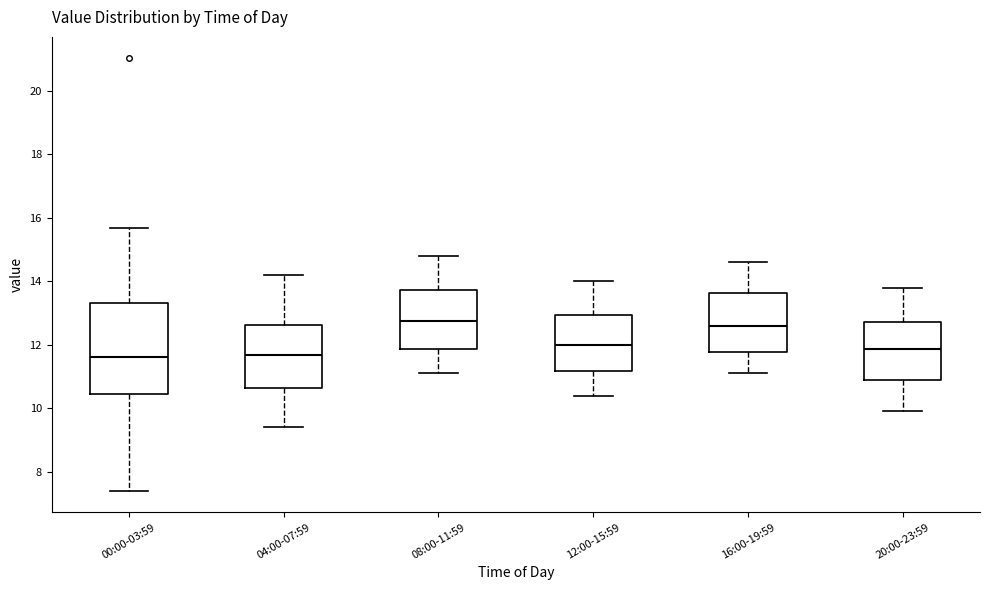

Reading left to right, transcribe this box plot: for each box, give where its median line is, the range the box spans, and where its two whiskers end, as read against the y-axis. The values are not printed on the chart, so give them approximately, as read against the axis.

00:00-03:59: median 11.6, box 10.4 to 13.4, whiskers 7.4 to 15.6
04:00-07:59: median 11.6, box 10.6 to 12.6, whiskers 9.4 to 14.2
08:00-11:59: median 12.8, box 11.8 to 13.8, whiskers 11.2 to 14.8
12:00-15:59: median 12.0, box 11.2 to 13.0, whiskers 10.4 to 14.0
16:00-19:59: median 12.6, box 11.8 to 13.6, whiskers 11.2 to 14.6
20:00-23:59: median 11.8, box 10.8 to 12.8, whiskers 10.0 to 13.8